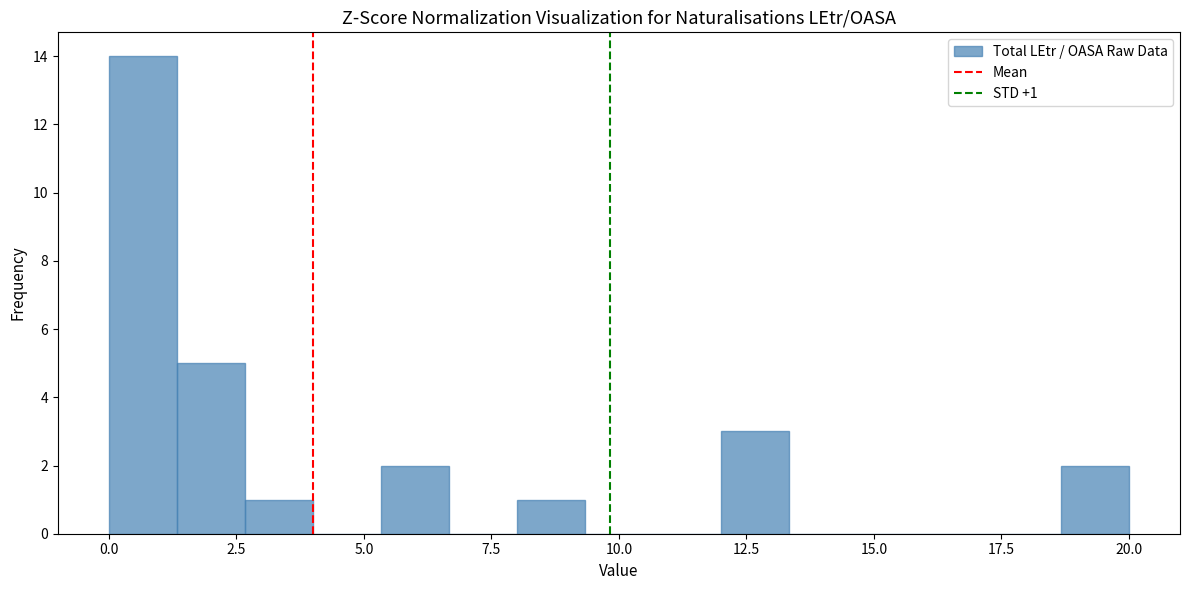

Read against the x-axis, roughly where is the centre of the tallest bar?

0.5